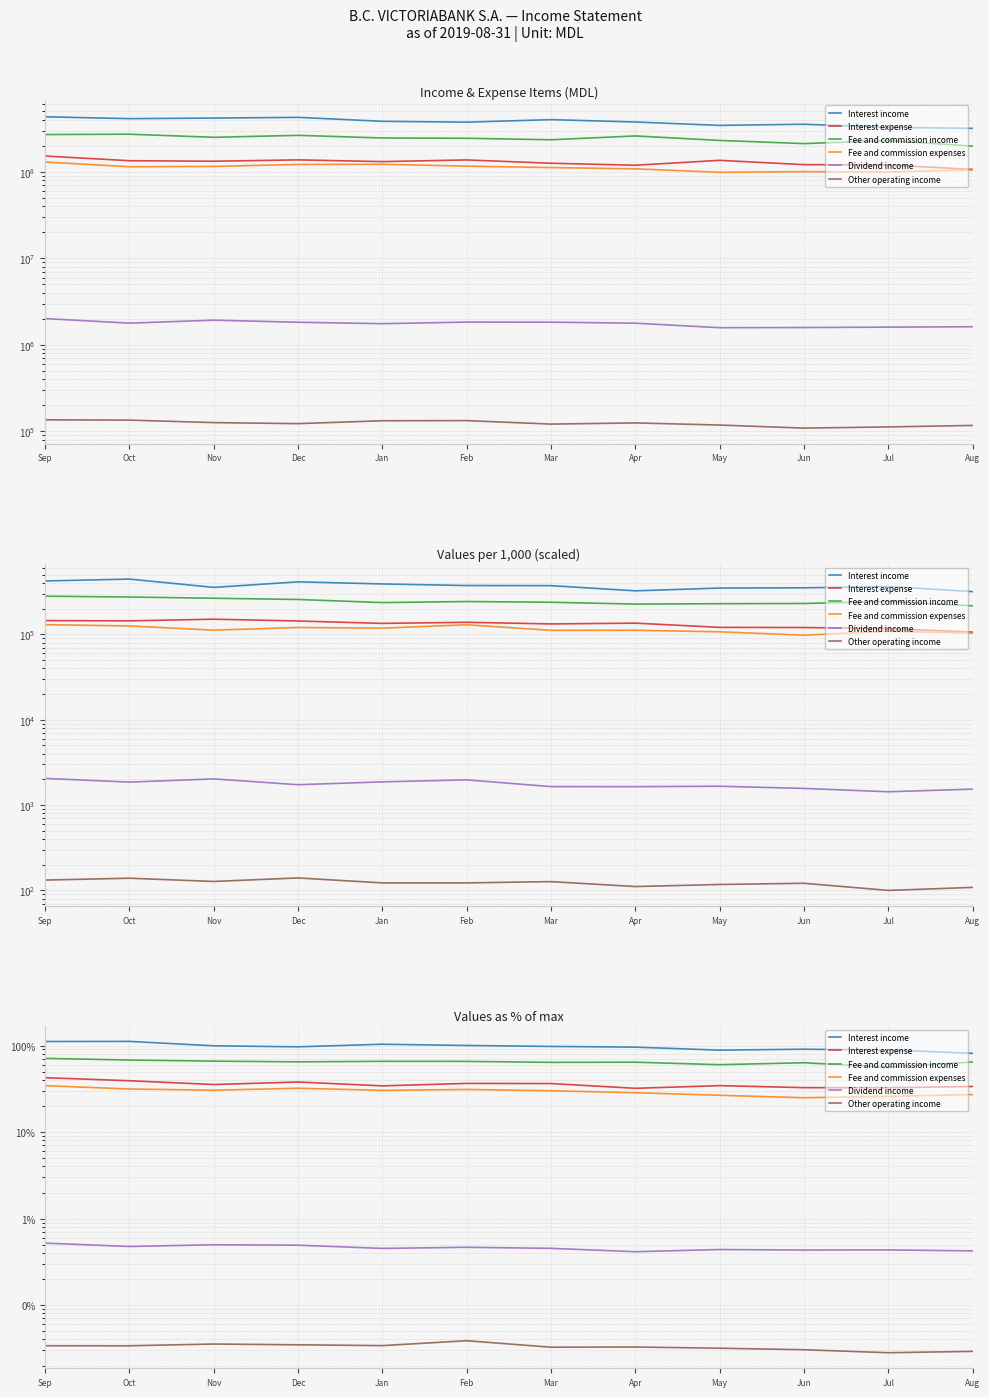

Reading right to left, extract all data points from this chart.

Interest income: Aug=81.4	Jul=88.7	Jun=90.7	May=88.4	Apr=95.8	Mar=97.6	Feb=100.1	Jan=103.5	Dec=96.6	Nov=99.3	Oct=111.6	Sep=111.3
Interest expense: Aug=33.6	Jul=32.5	Jun=32.6	May=34.4	Apr=32.0	Mar=36.4	Feb=36.5	Jan=34.2	Dec=37.9	Nov=35.4	Oct=39.2	Sep=42.5
Fee and commission income: Aug=64.4	Jul=56.2	Jun=63.3	May=60.0	Apr=64.2	Mar=63.9	Feb=65.6	Jan=65.7	Dec=64.8	Nov=66.0	Oct=67.9	Sep=71.1
Fee and commission expenses: Aug=27.1	Jul=25.8	Jun=24.9	May=26.6	Apr=28.5	Mar=30.0	Feb=31.1	Jan=30.3	Dec=32.1	Nov=30.4	Oct=31.4	Sep=34.4
Dividend income: Aug=0.4	Jul=0.4	Jun=0.4	May=0.4	Apr=0.4	Mar=0.5	Feb=0.5	Jan=0.5	Dec=0.5	Nov=0.5	Oct=0.5	Sep=0.5
Other operating income: Aug=0.0	Jul=0.0	Jun=0.0	May=0.0	Apr=0.0	Mar=0.0	Feb=0.0	Jan=0.0	Dec=0.0	Nov=0.0	Oct=0.0	Sep=0.0